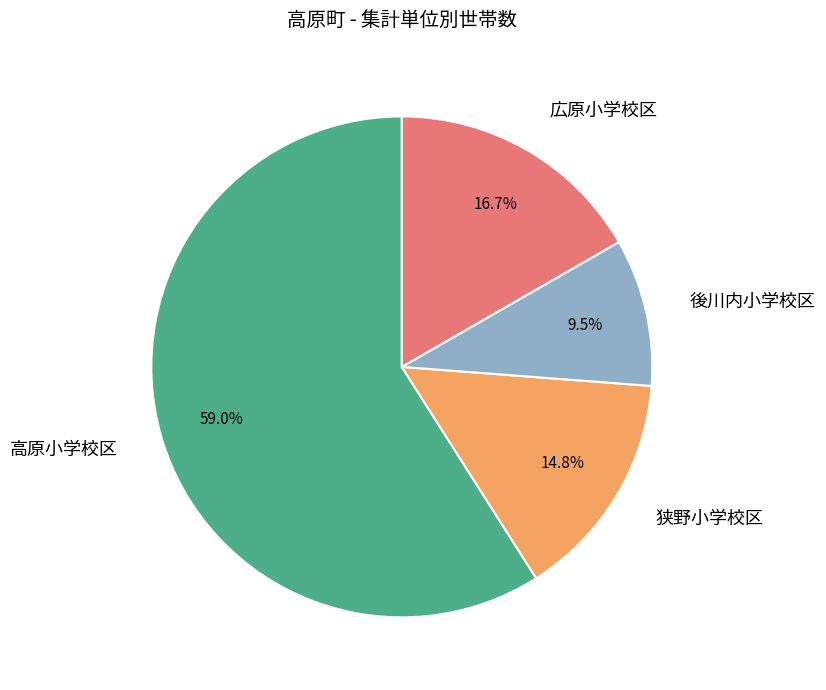

To the nearest percent, what is the average slice percentage?

25%